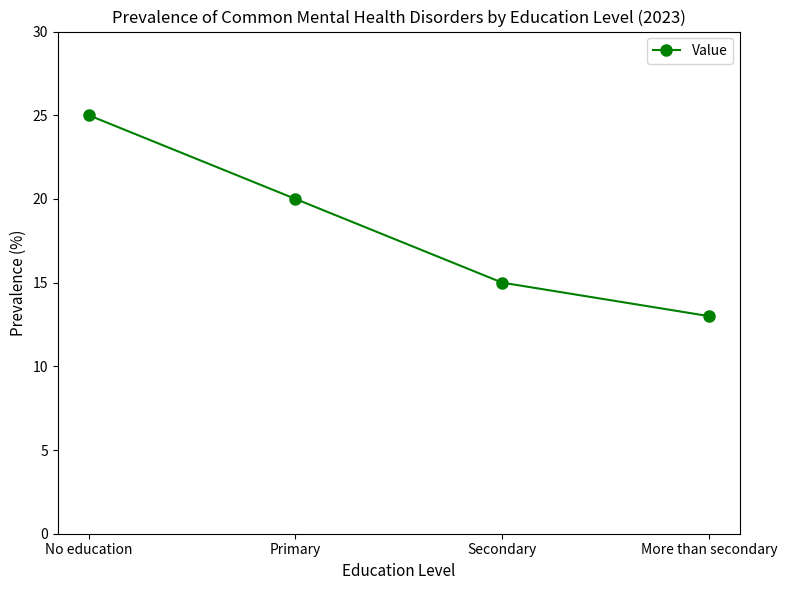

What is the change in value from Primary to More than secondary?

-7